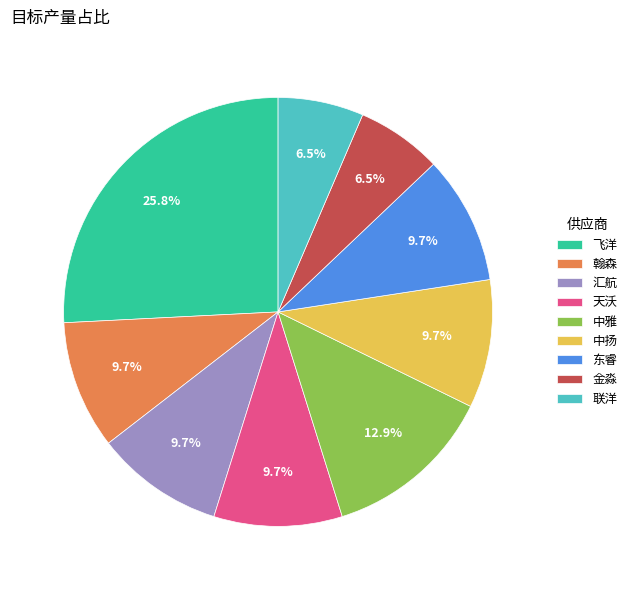

True or false: 天沃 accounts for 10% of the total.

True